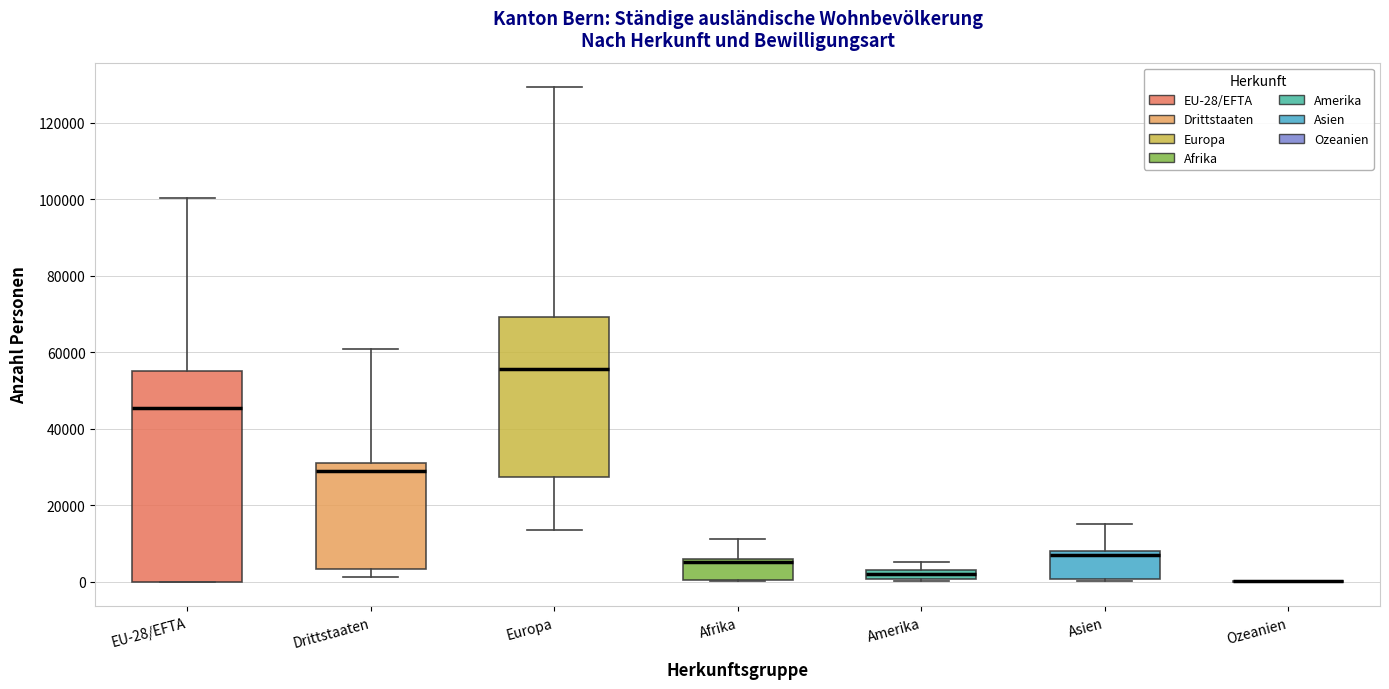

Where does the upper whisker of the box for Asien end on the y-axis? The values are not printed on the chart, so give them approximately, as read against the axis.

16000